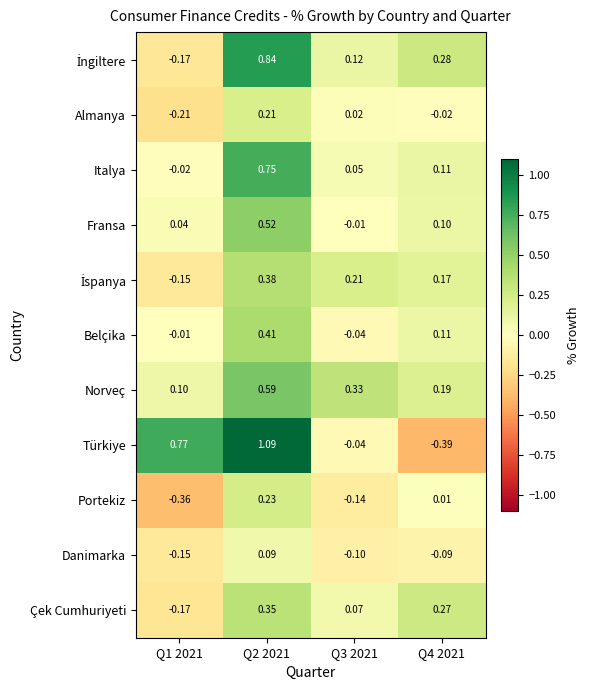

Is the value of Danimarka at Q3 2021 greater than the value of Belçika at Q3 2021?

No